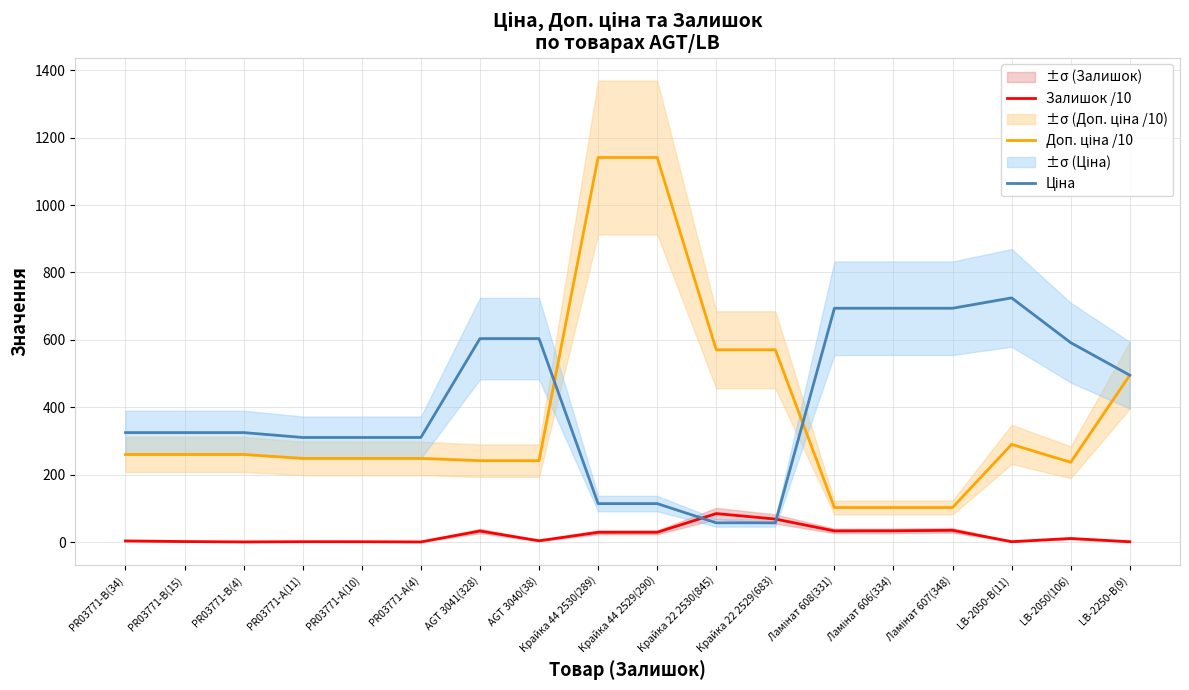

What is the total value across all series at PR03771-B(4)?

585.0